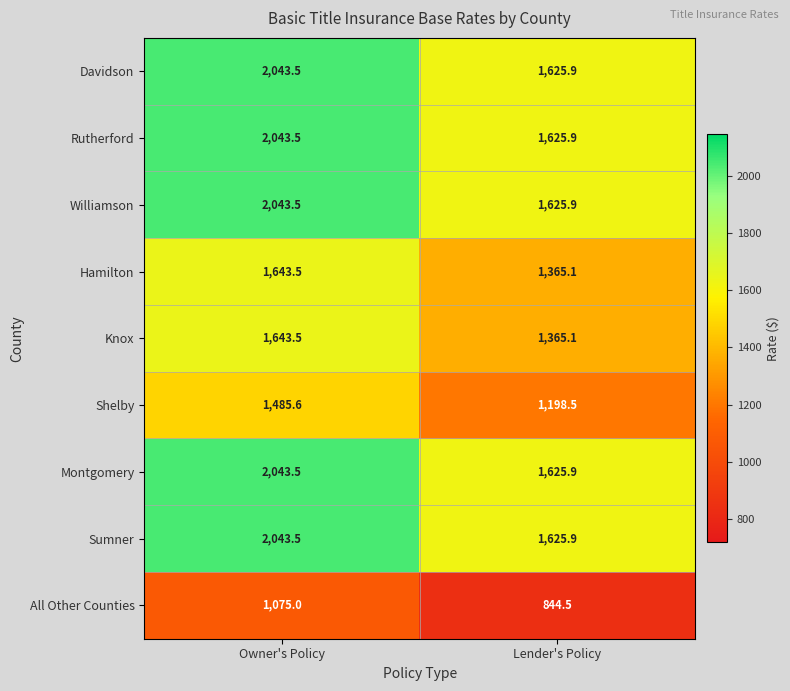

Reading right to left, list all the values displayed in this chart.

Davidson: Lender's Policy=1625.9	Owner's Policy=2043.5
Rutherford: Lender's Policy=1625.9	Owner's Policy=2043.5
Williamson: Lender's Policy=1625.9	Owner's Policy=2043.5
Hamilton: Lender's Policy=1365.1	Owner's Policy=1643.5
Knox: Lender's Policy=1365.1	Owner's Policy=1643.5
Shelby: Lender's Policy=1198.5	Owner's Policy=1485.6
Montgomery: Lender's Policy=1625.9	Owner's Policy=2043.5
Sumner: Lender's Policy=1625.9	Owner's Policy=2043.5
All Other Counties: Lender's Policy=844.5	Owner's Policy=1075.0